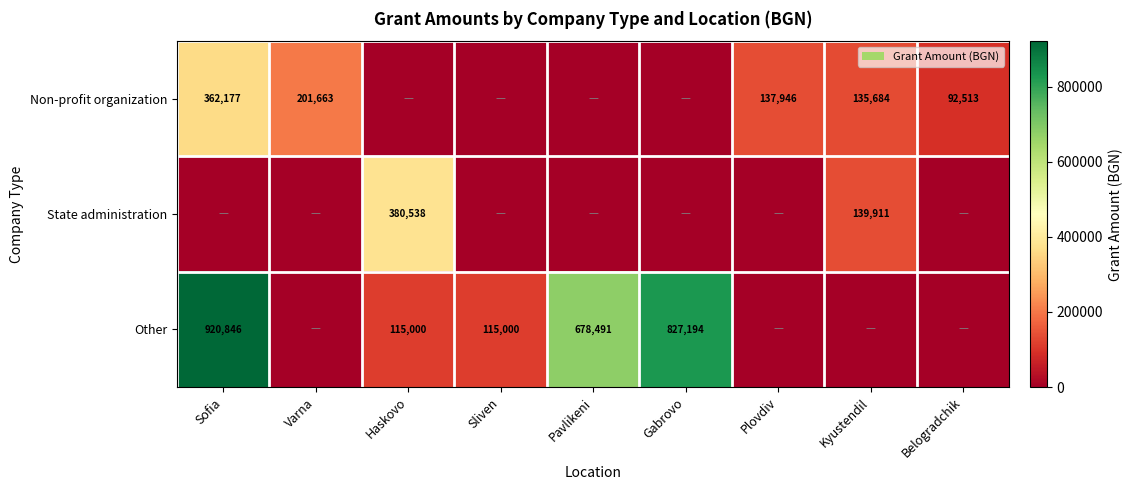

At how many categories does at least one series exceed 178917?

5